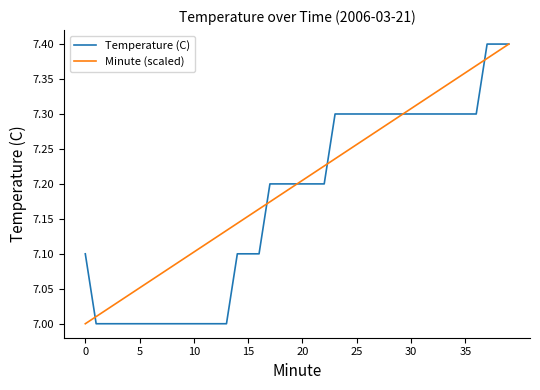

What are all the series names shown in the legend?

Temperature (C), Minute (scaled)